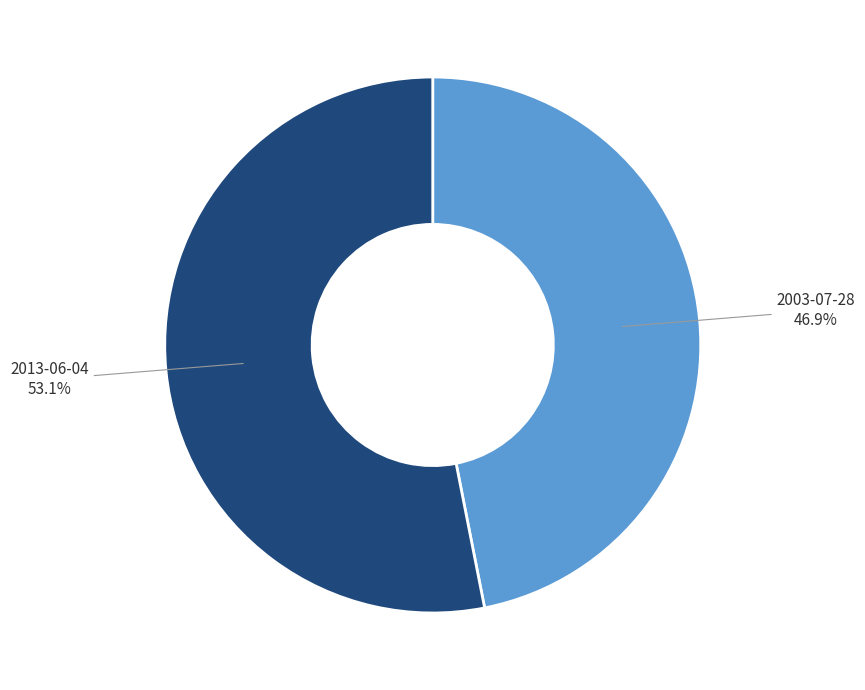

To the nearest percent, what percentage of the pie is 2003-07-28?

47%